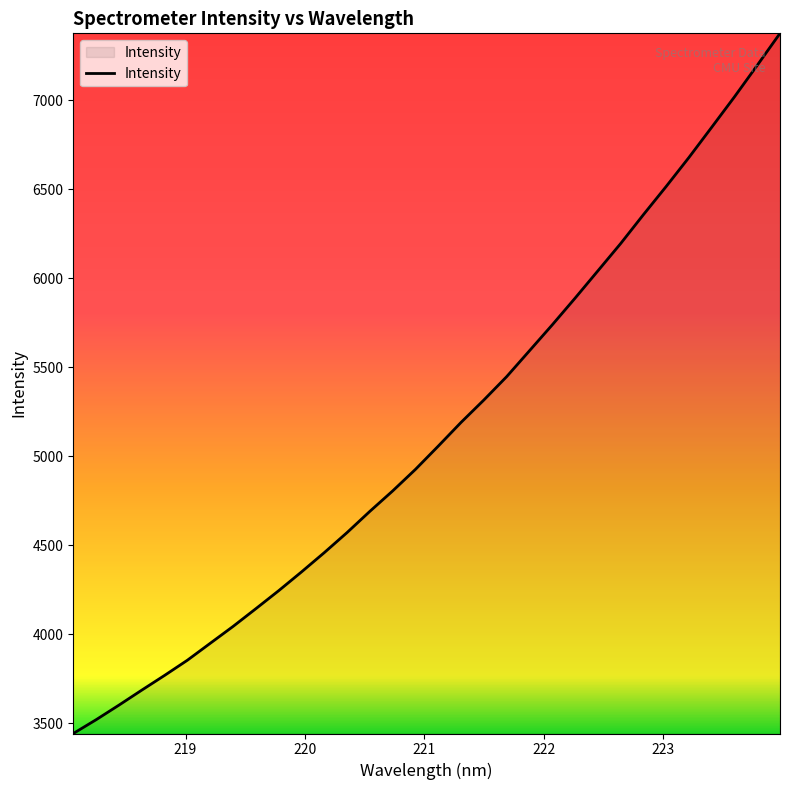

What is the greatest value displayed?

7376.8